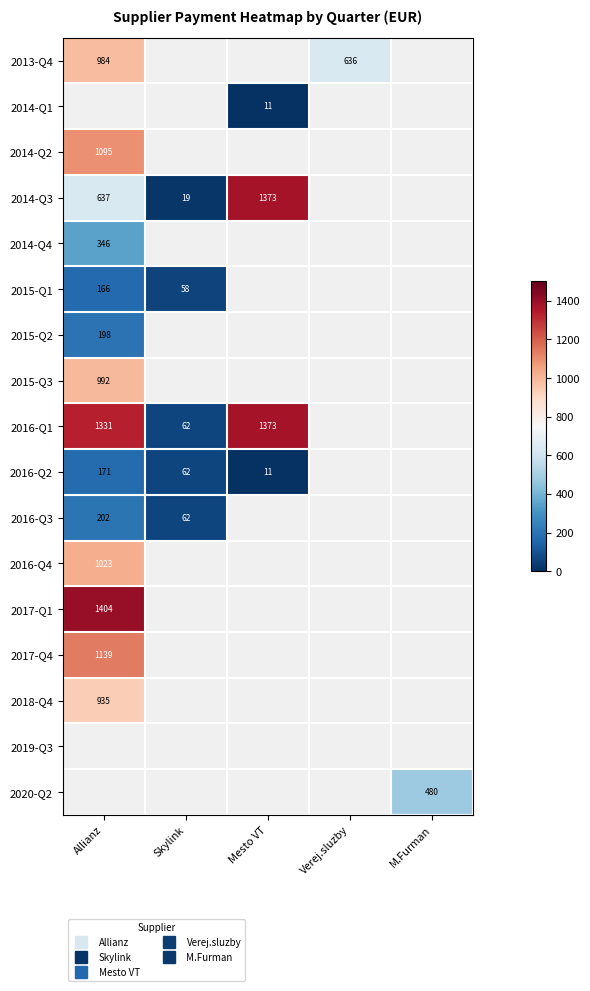

At how many categories does at least one series exceed 670?

2